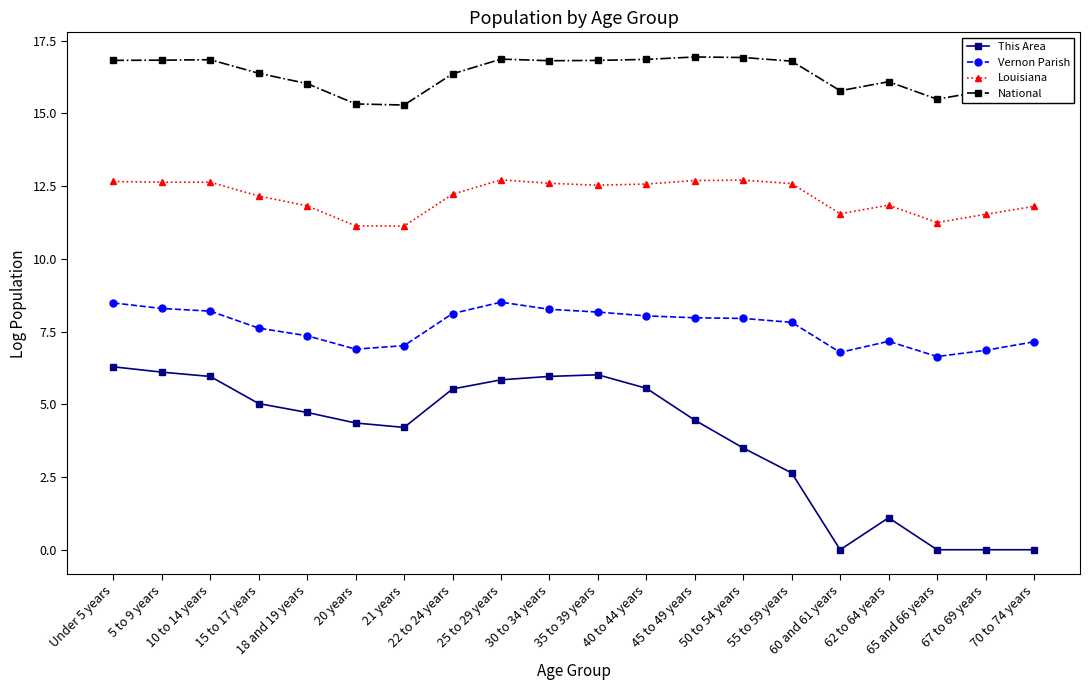

Rank the series by their average value, from lowest to highest.

This Area, Vernon Parish, Louisiana, National